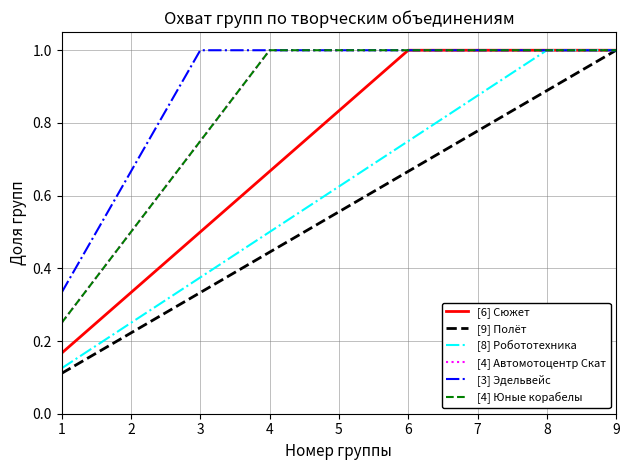

At which category is the sum across all series the highest?

9